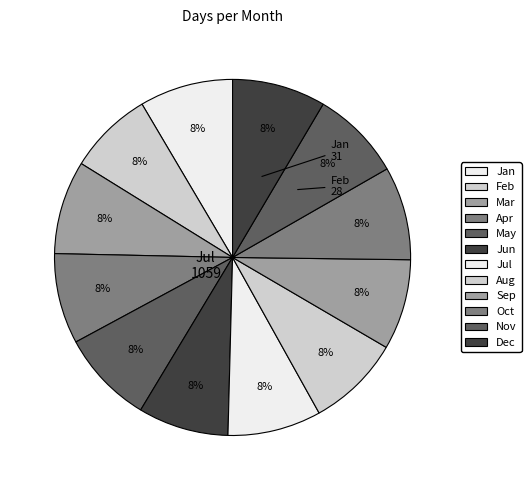

Does any single category account for the majority?

No